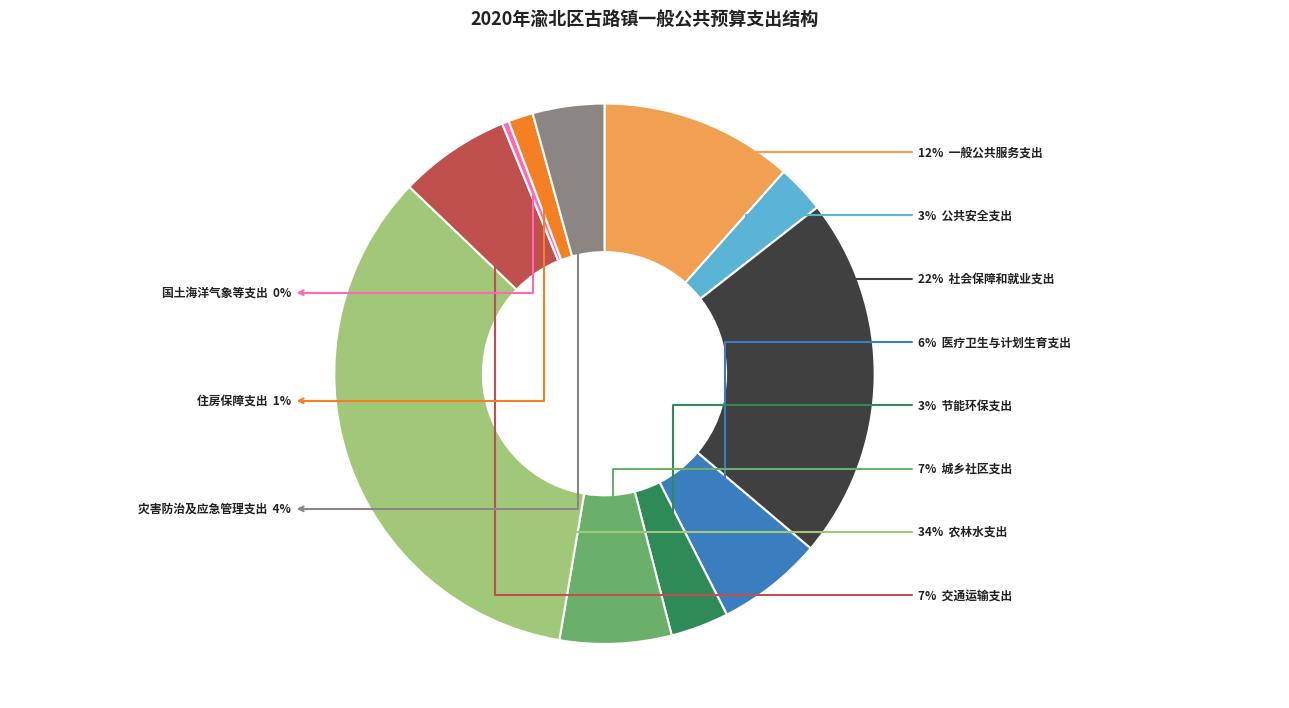

To the nearest percent, what is the difference between the largest and smallest slice percentages?

34%